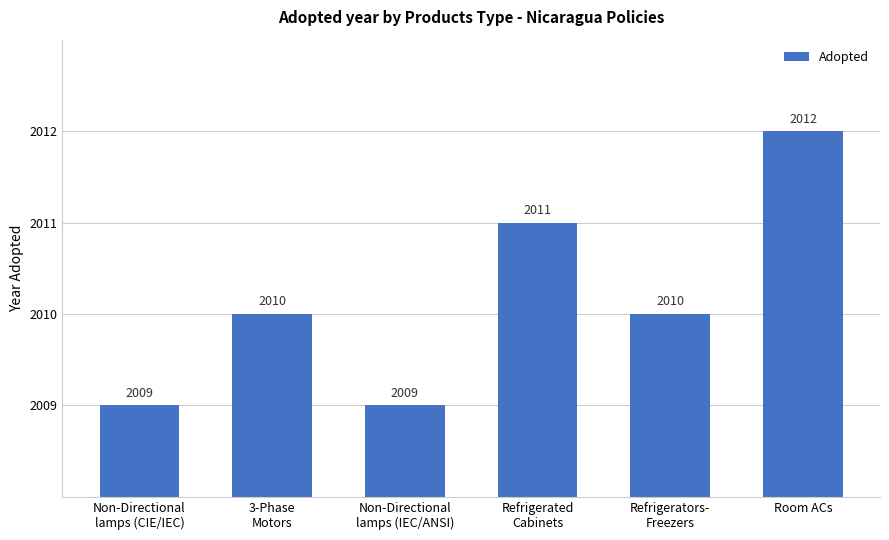

Count the values in the range 2009 to 2011.

5